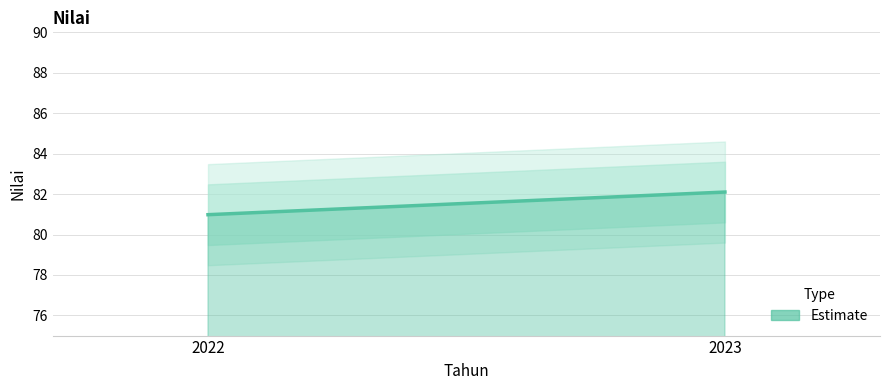

Reading right to left, list all the values displayed in this chart.

2023=82.1	2022=81.0